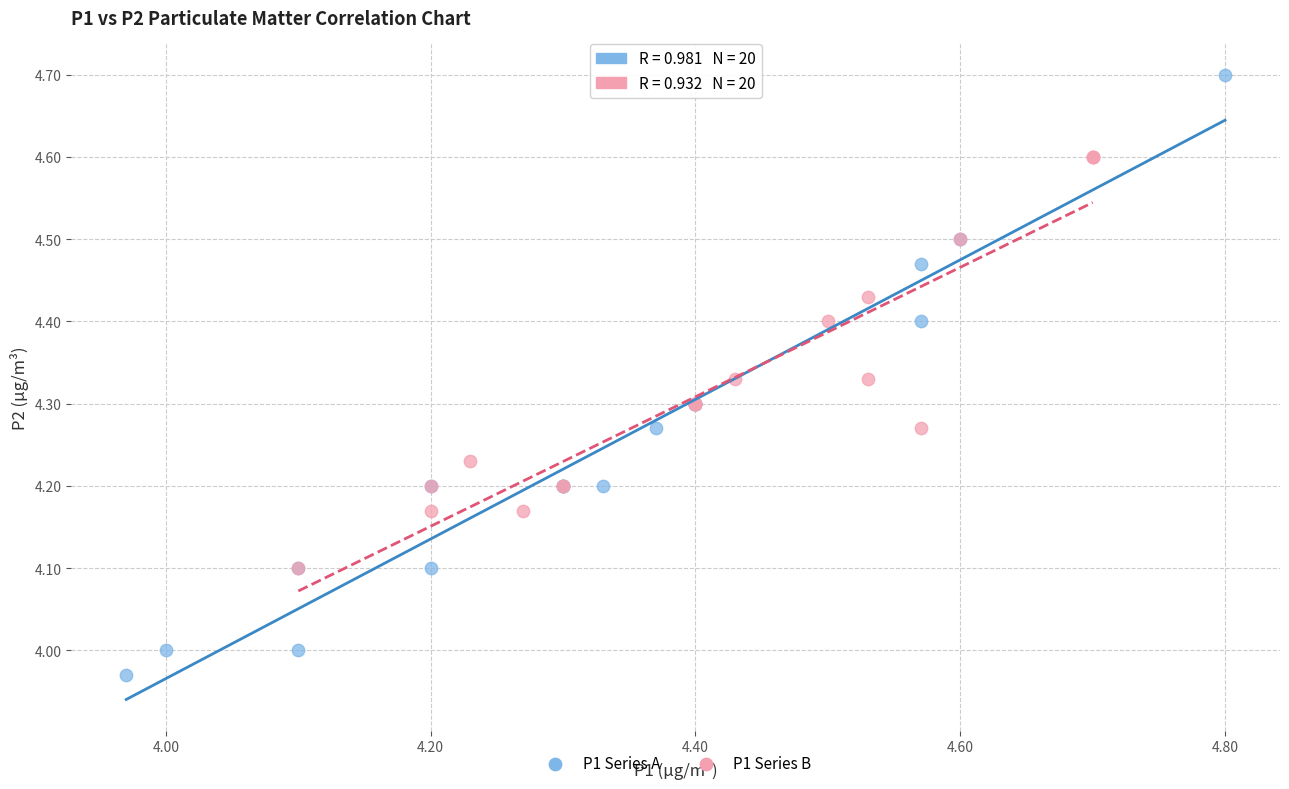

Which series contains the highest Y value?

P1 Series A